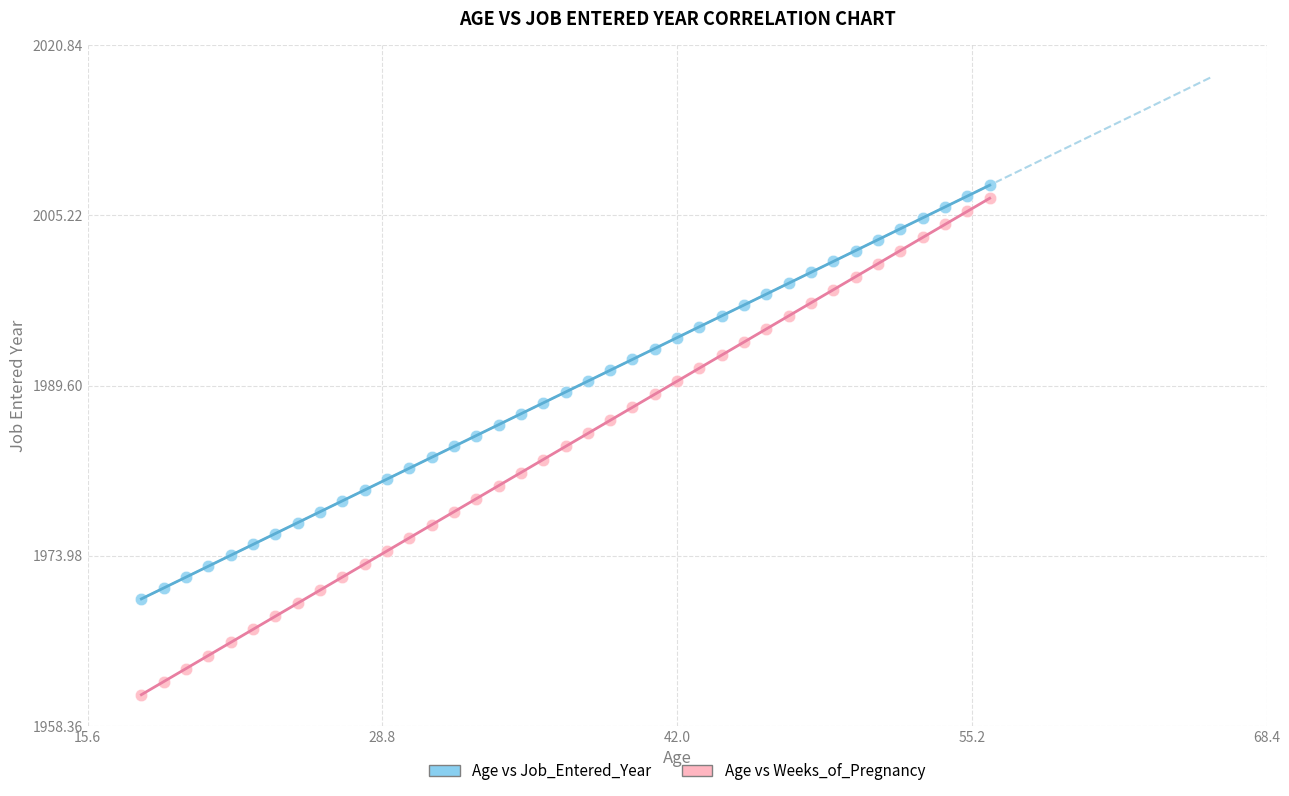

Across all data points, what is the range of X values (max minus min)?

38.0